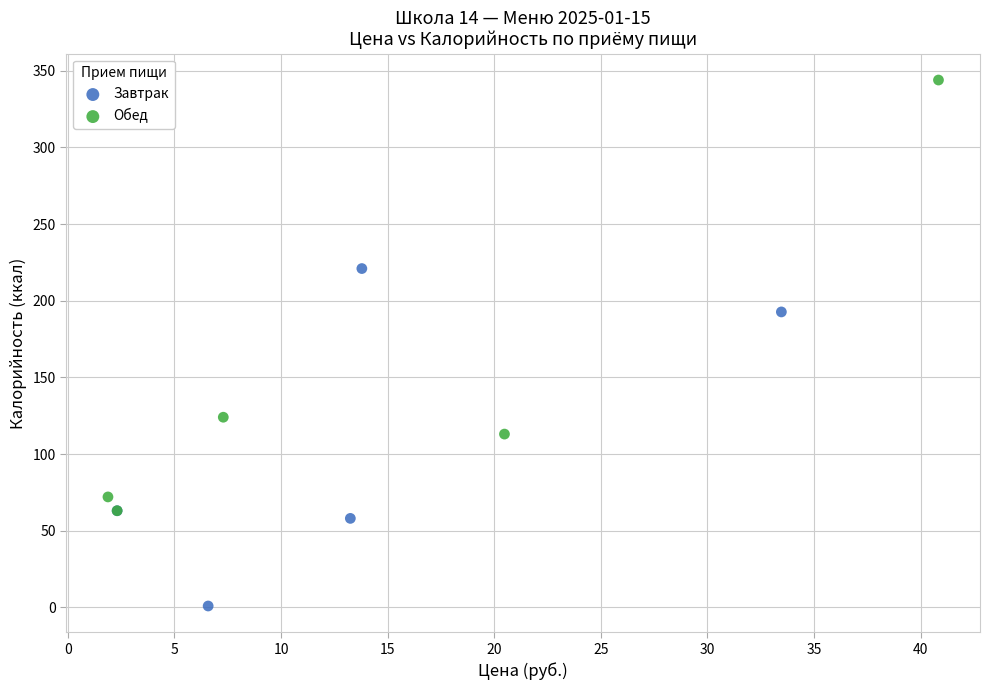

Which series reaches the maximum Y coordinate?

Обед